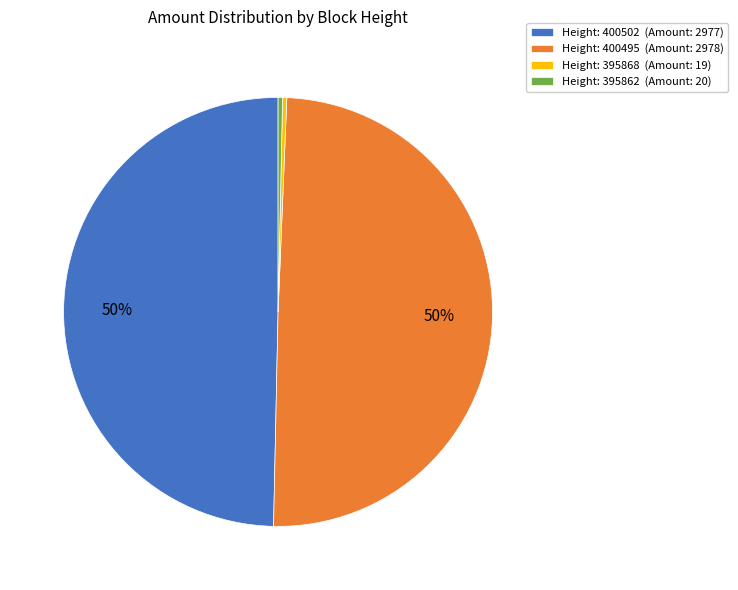

To the nearest percent, what is the average slice percentage?

25%